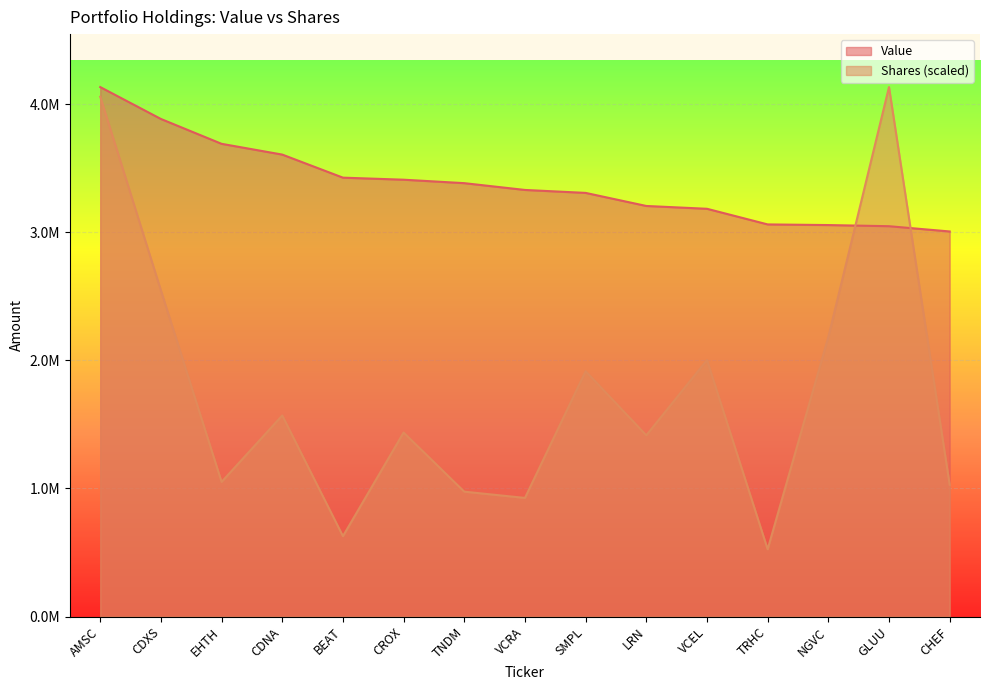

Read the Shares or principal amount value at AMSC.

4057442.2